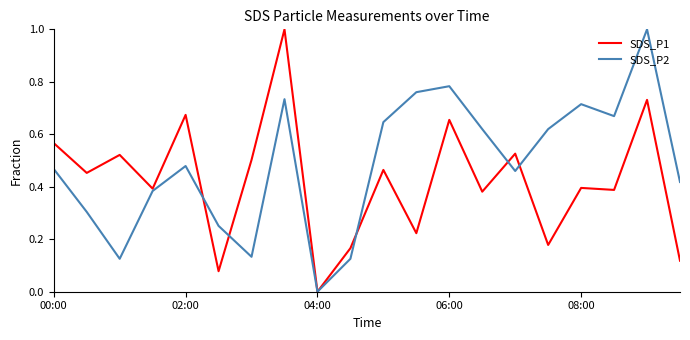

What is the highest value of the SDS_P2 series?

1.0